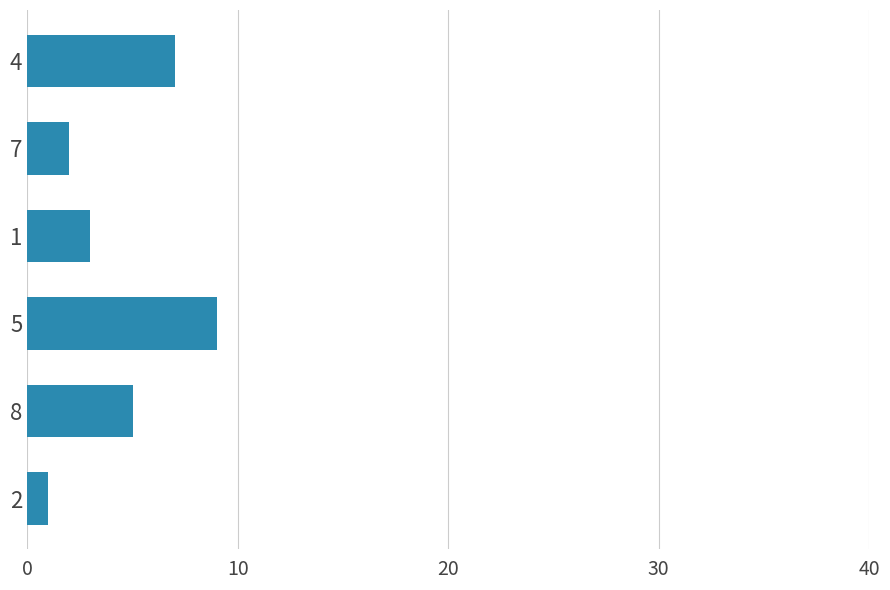

List the labels in order of value, largest first.

5, 4, 8, 1, 7, 2